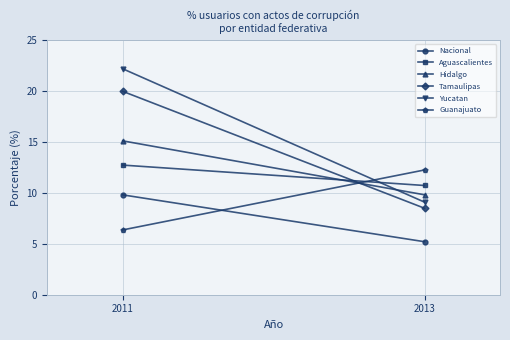

The Yucatan series shows 22.2 at 2011. True or false?

True